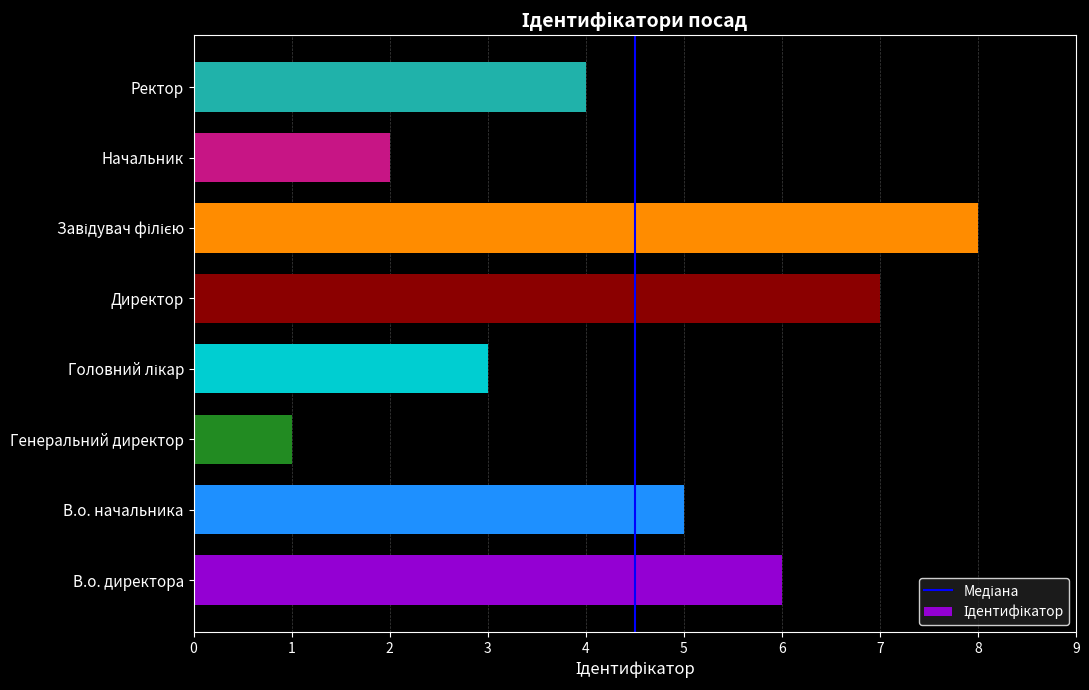

Reading bottom to top, extract all data points from this chart.

6	5	1	3	7	8	2	4